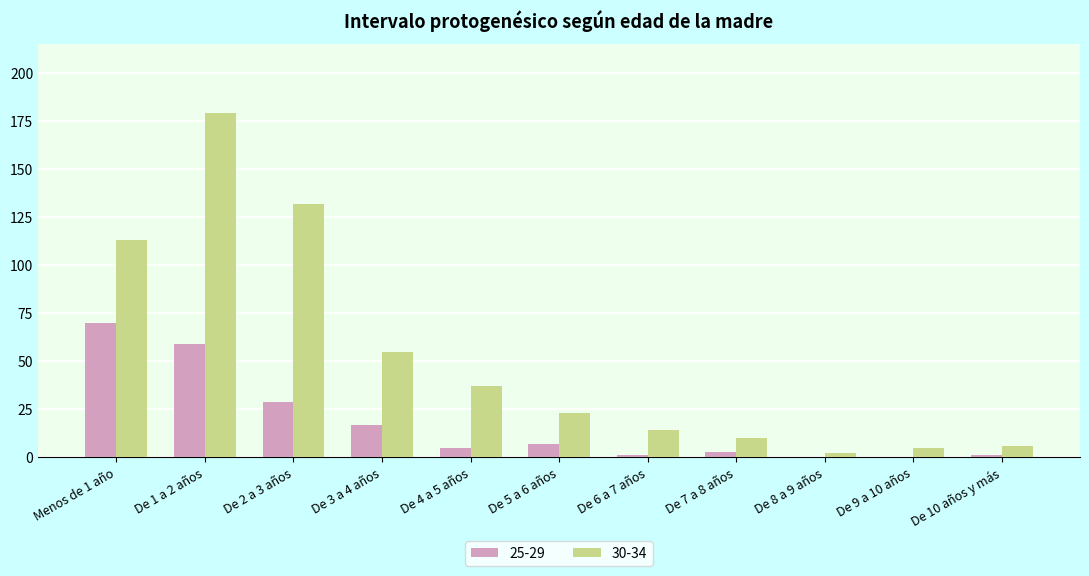

Which series has the widest spread of values?

30-34